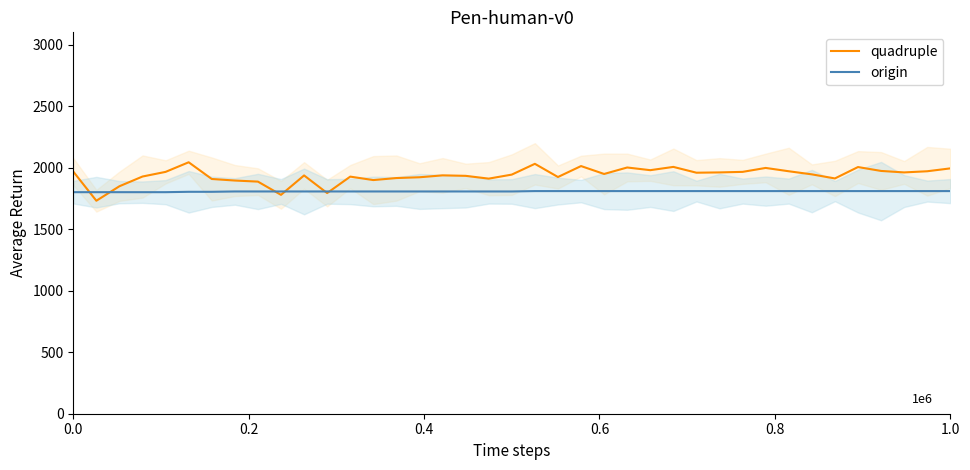

What is the highest value of the quadruple series?

2043.8